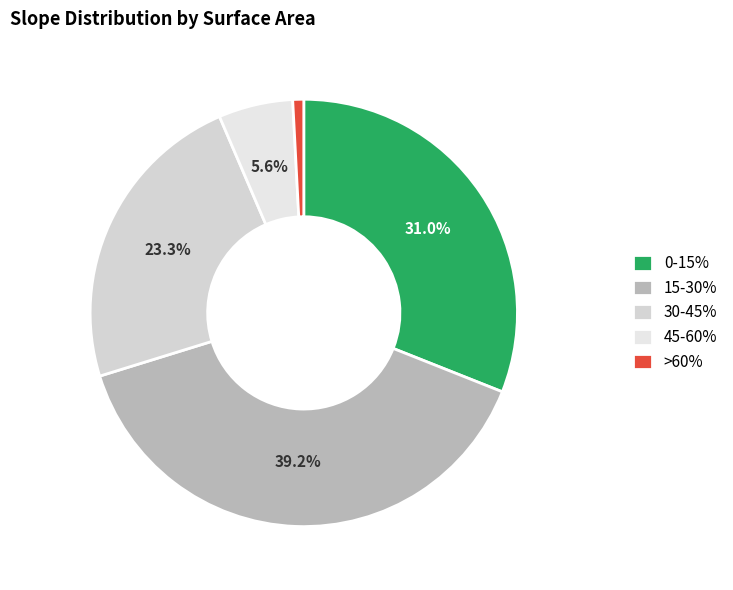

How many segments does this pie chart have?

5